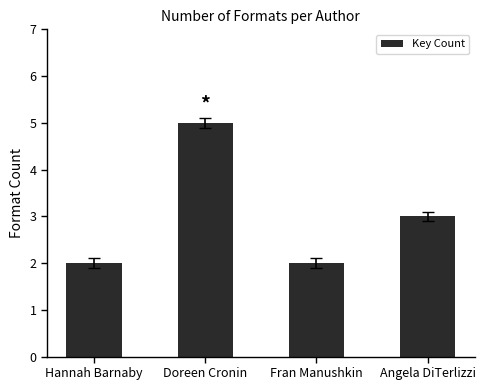

What is the maximum value shown in the chart?

5